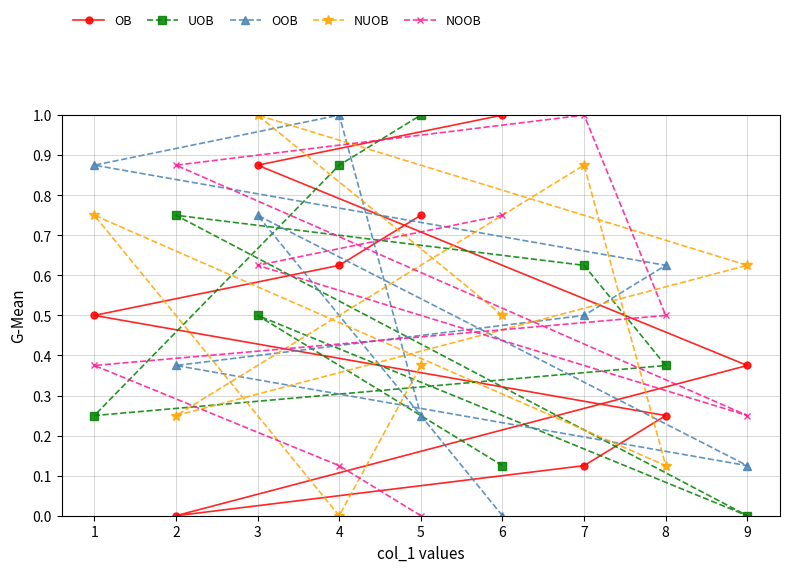

Which series has the widest spread of values?

OB